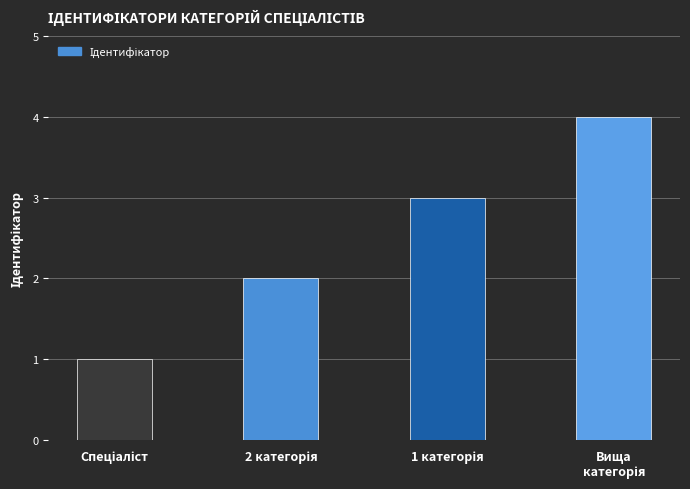

What is the sum of all values?

10